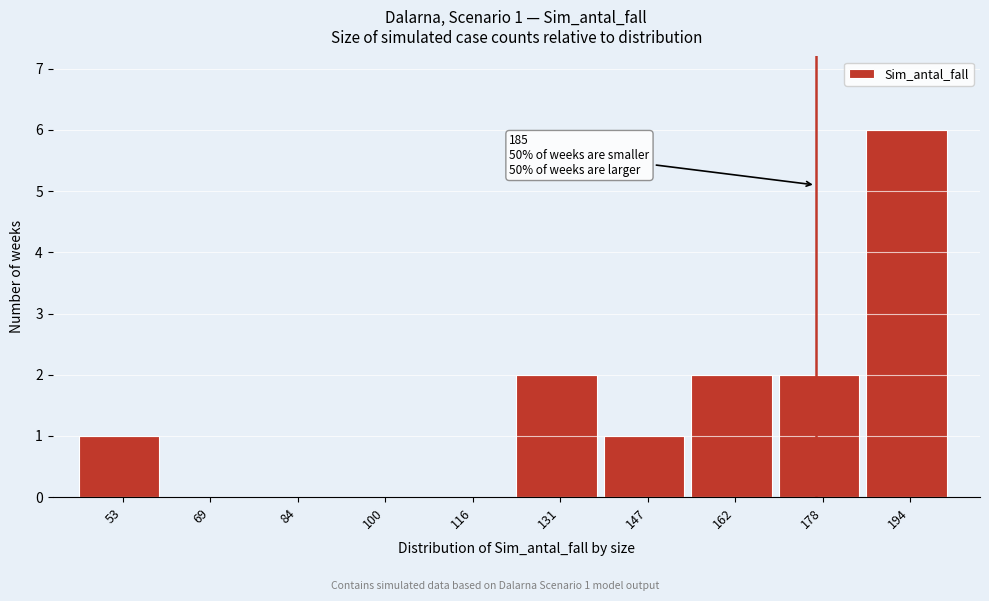

Reading left to right, list all the values displayed in this chart.

53=1	69=0	84=0	100=0	116=0	131=2	147=1	162=2	178=2	194=6